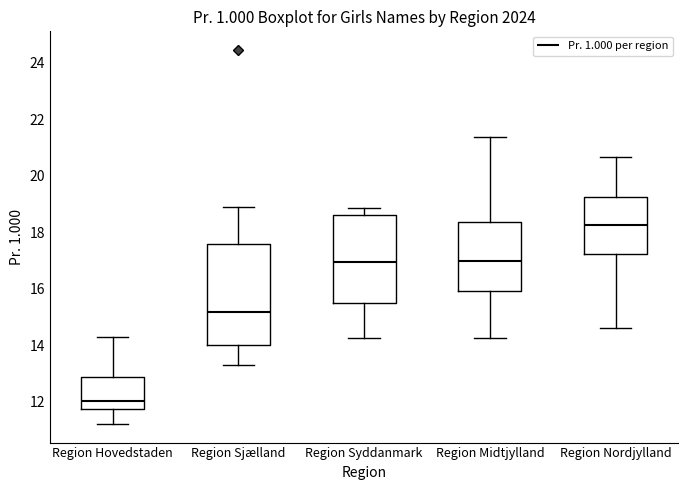

Which box's median line is the highest?

Region Nordjylland